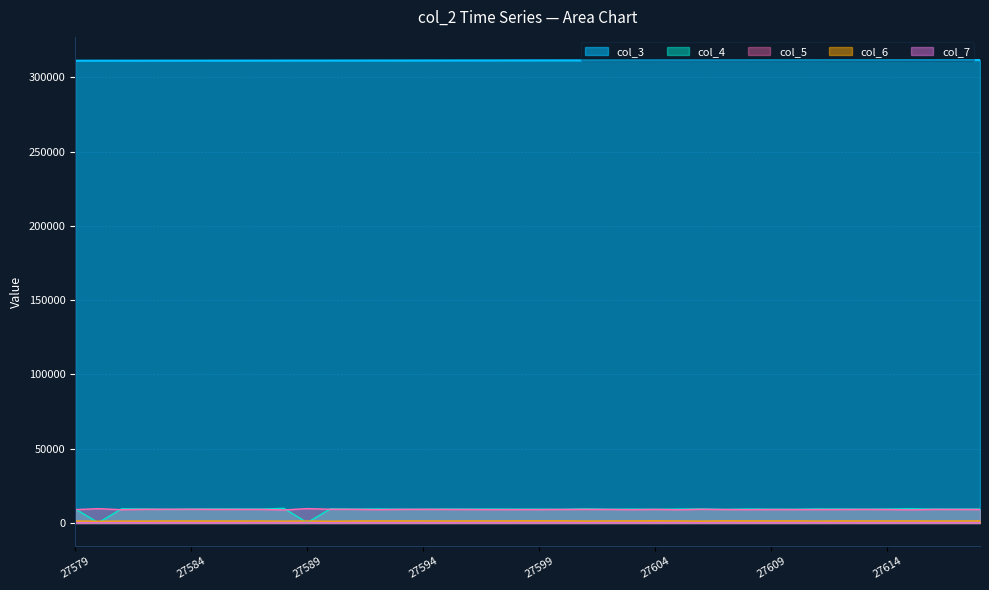

Which category has the highest value across all series?

27618